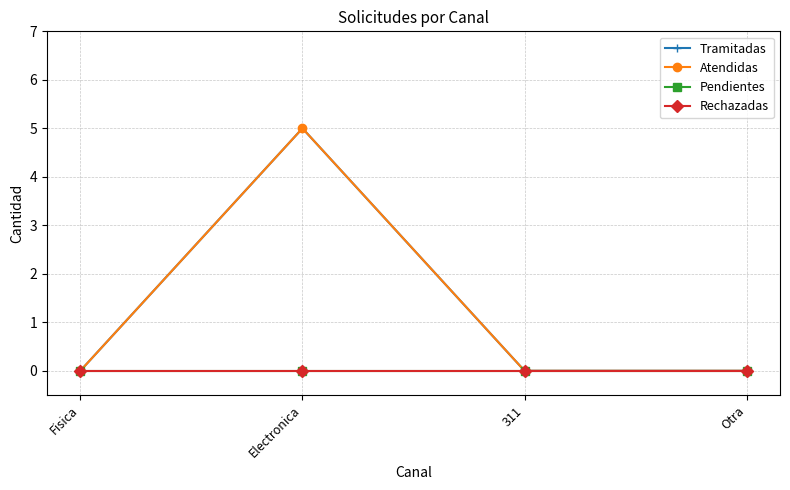

What is the maximum value for Atendidas?

5